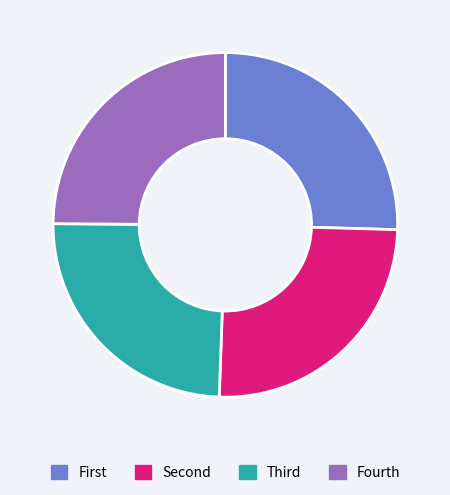

How many segments does this pie chart have?

4